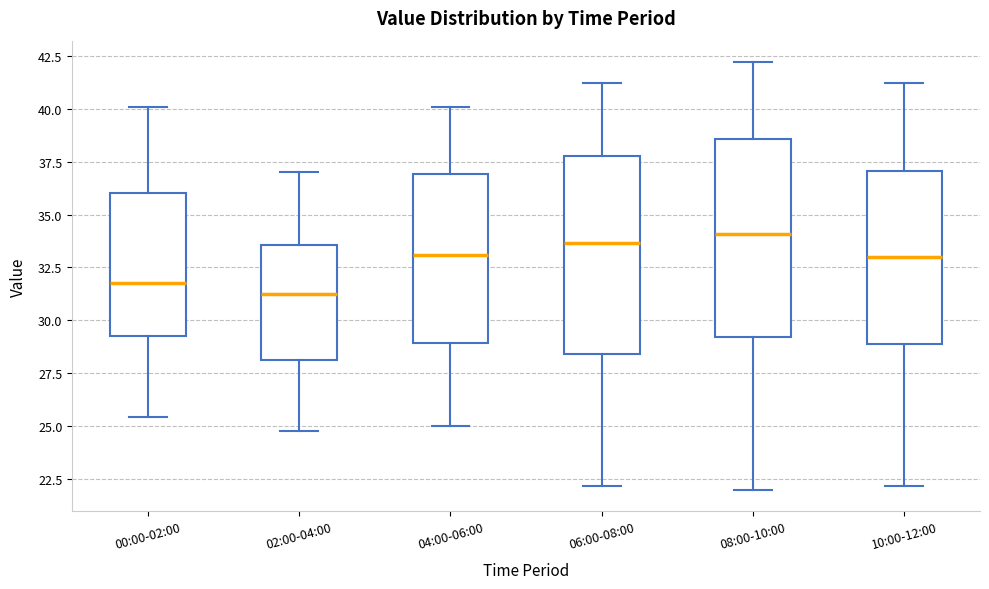

Which box has the lowest median line?

02:00-04:00